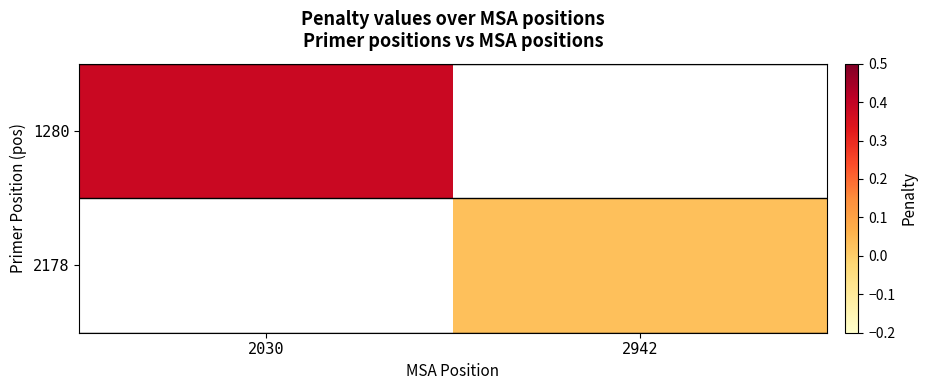

List the labels in order of 1280 value, smallest first.

2030, 2942